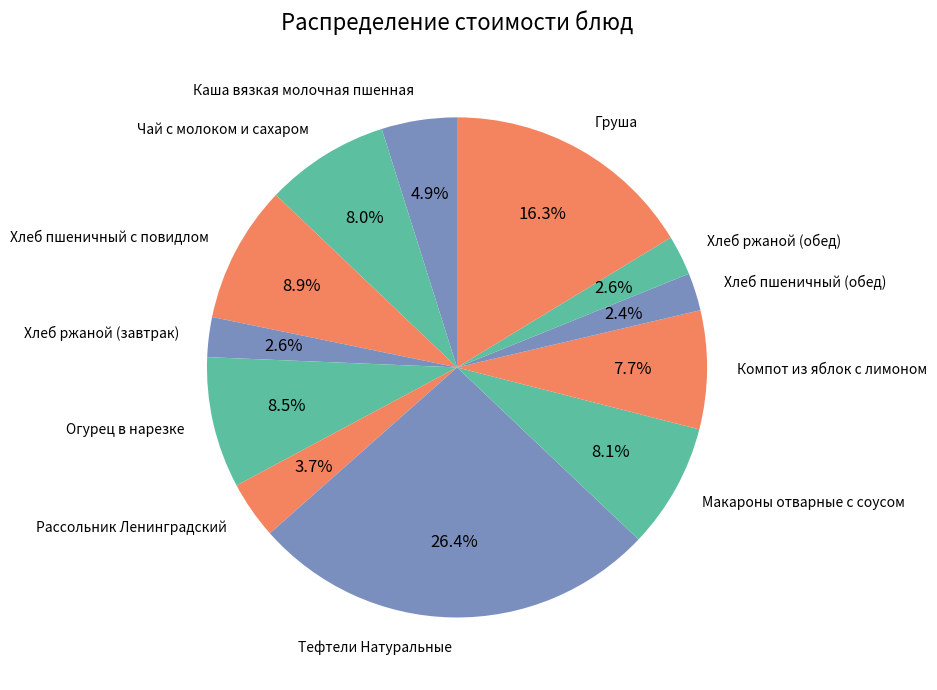

Do Хлеб пшеничный с повидлом and Каша вязкая молочная пшенная together represent more than half of the pie?

No